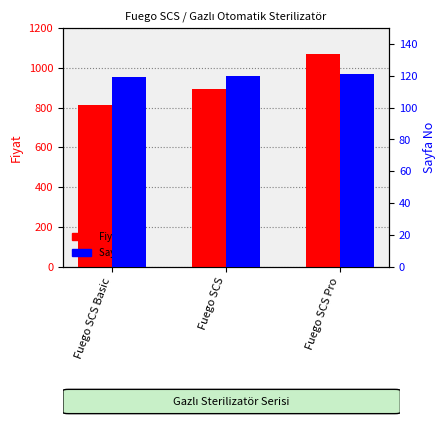

List the labels in order of Sayfa No value, largest first.

Fuego SCS Pro, Fuego SCS, Fuego SCS Basic